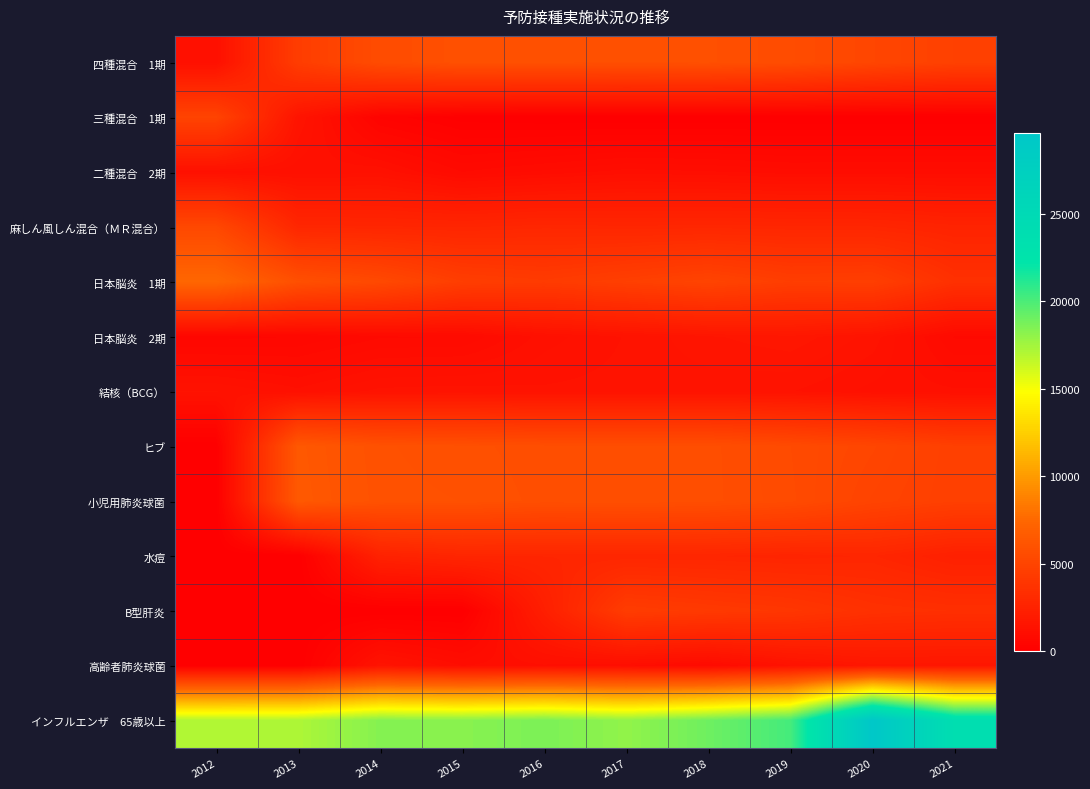

Which series changed the most between 2017 and 2021?

インフルエンザ 65歳以上